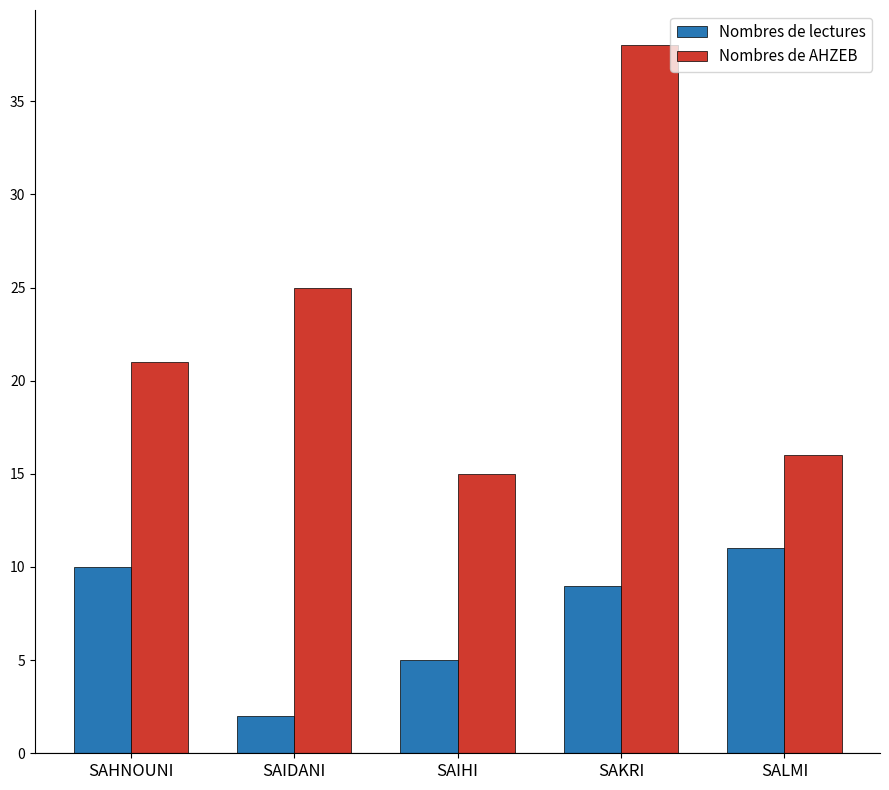

Count the number of categories in the chart.

5